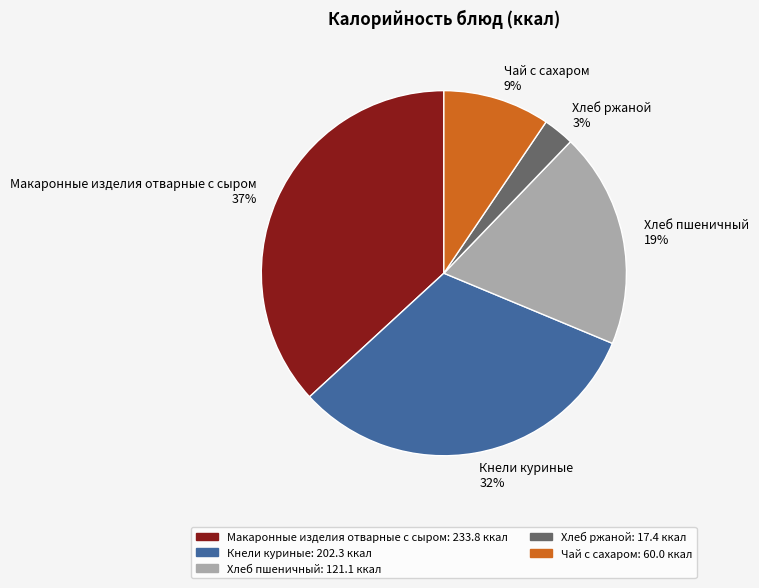

To the nearest percent, what percentage of the pie is Макаронные изделия отварные с сыром?

37%